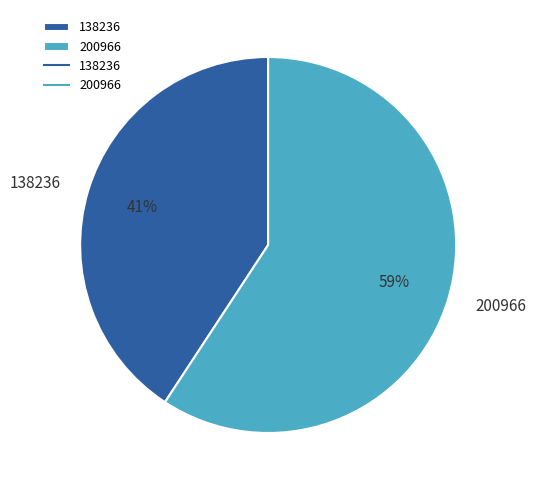

To the nearest percent, what is the combined percentage of 200966 and 138236?

100%